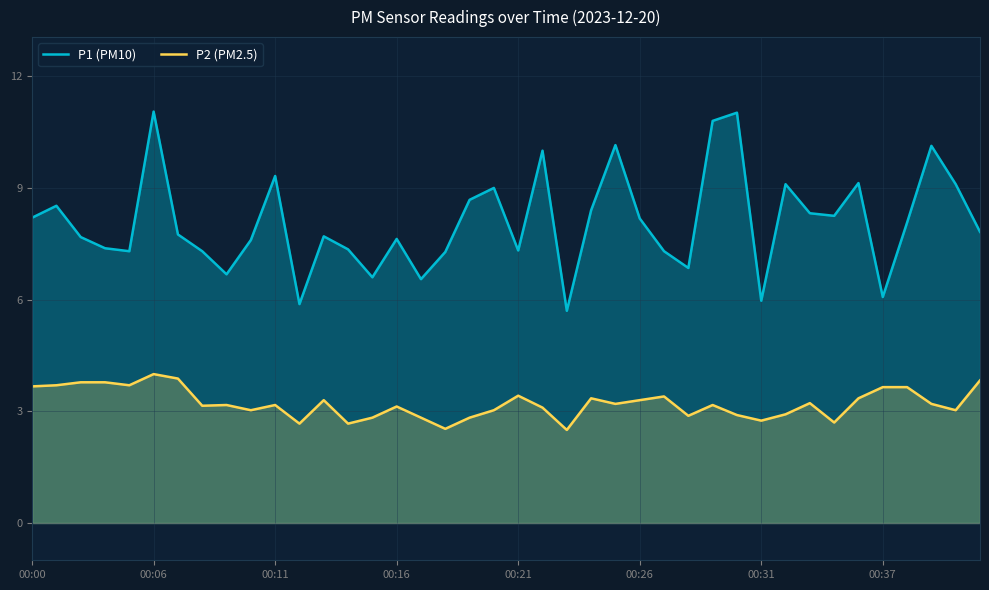

How many data points in P2 (PM2.5) are above 3?

28